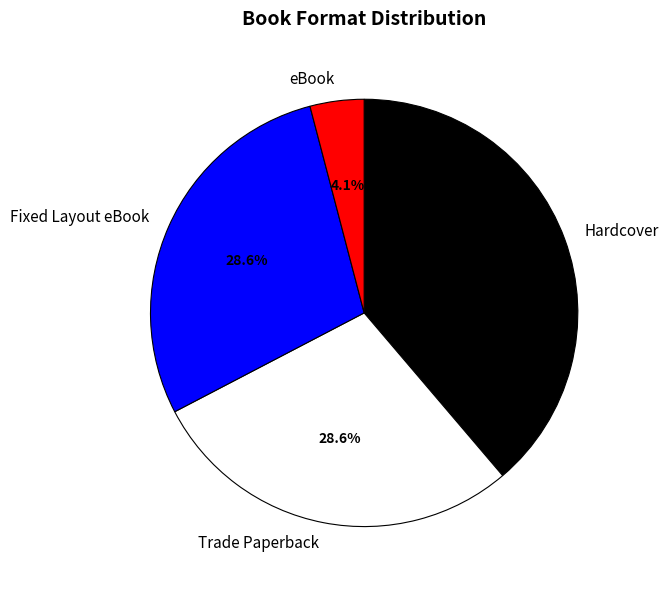

To the nearest percent, what portion does Fixed Layout eBook represent?

29%